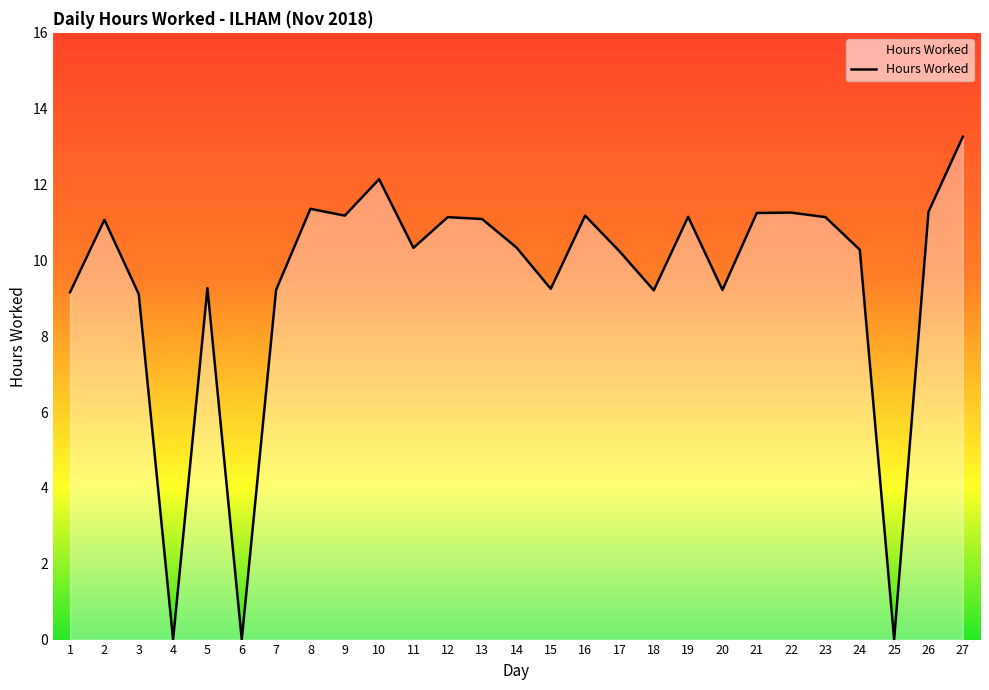

Between 23 and 5, which is larger?

23